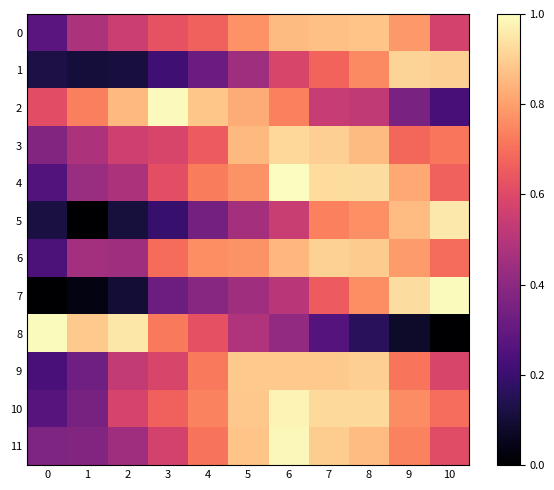

At which category does the chart reach its peak across all series?

6